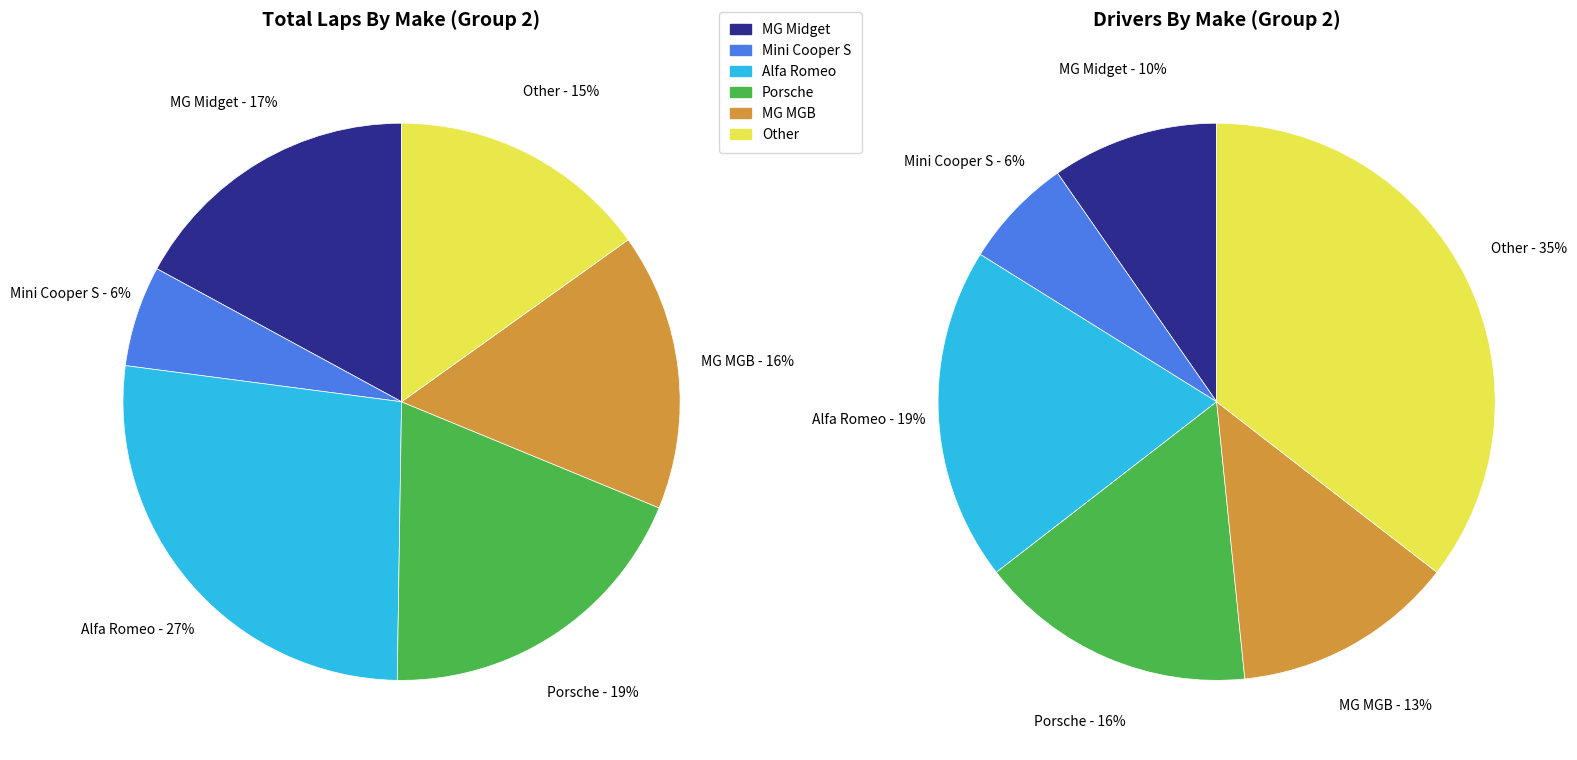

What is the difference between the highest and lowest values at MG Midget?

32